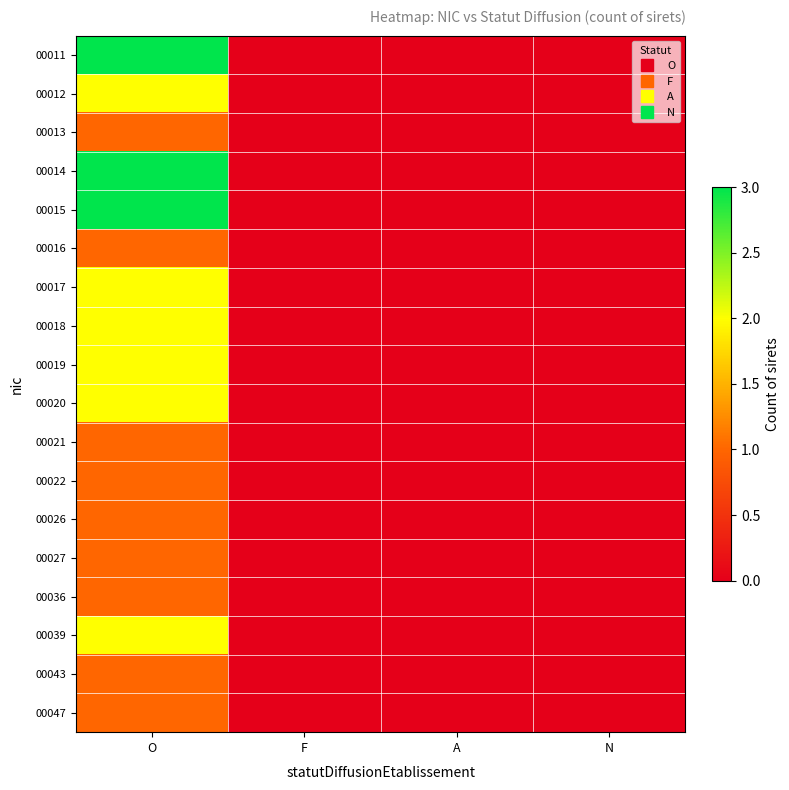

How many series are shown in this chart?

18